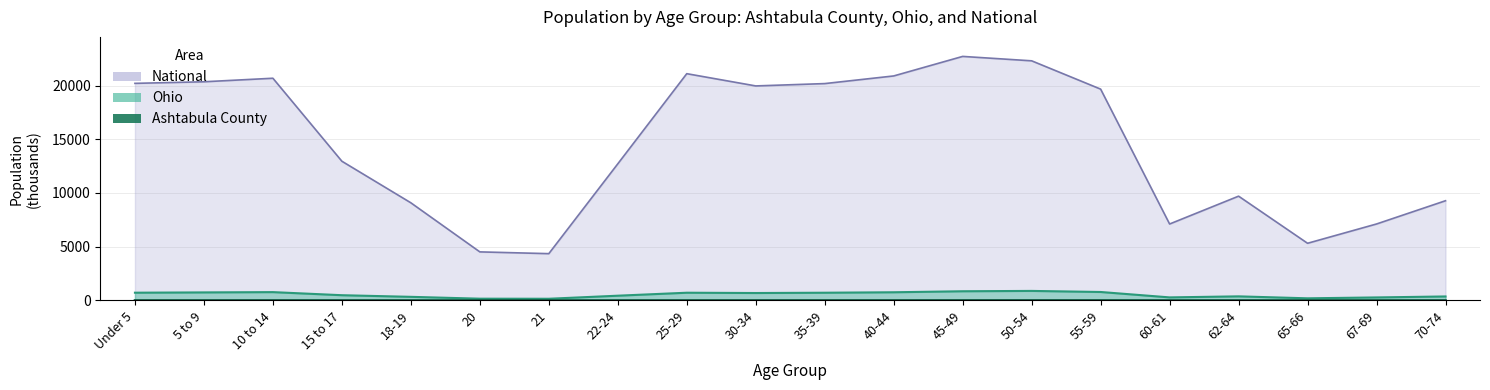

How many series are shown in this chart?

3